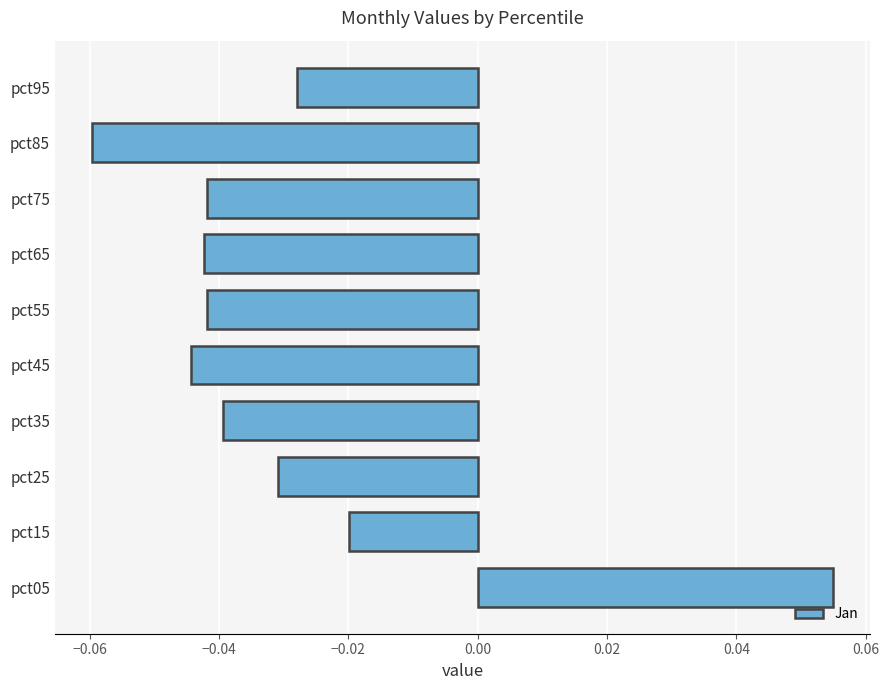

What is the sum of all values?

-0.3